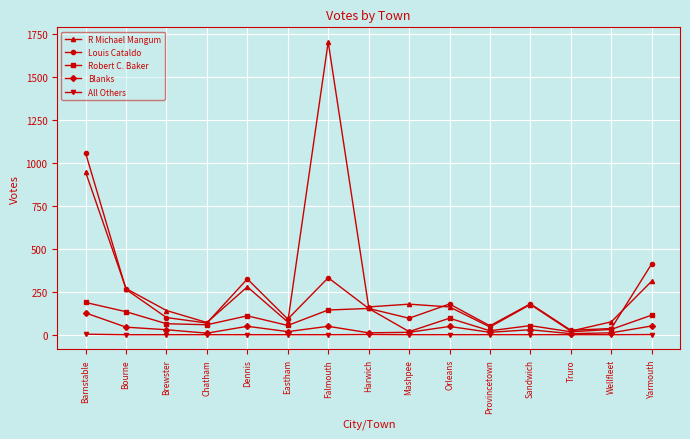

After their last crossing, which series has the higher values: R Michael Mangum or Louis Cataldo?

Louis Cataldo